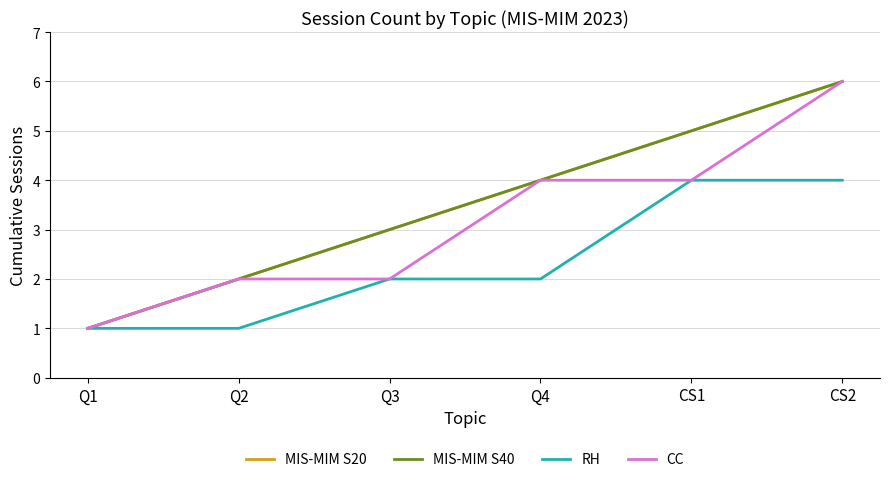

How many CC values are between 2 and 4?

4